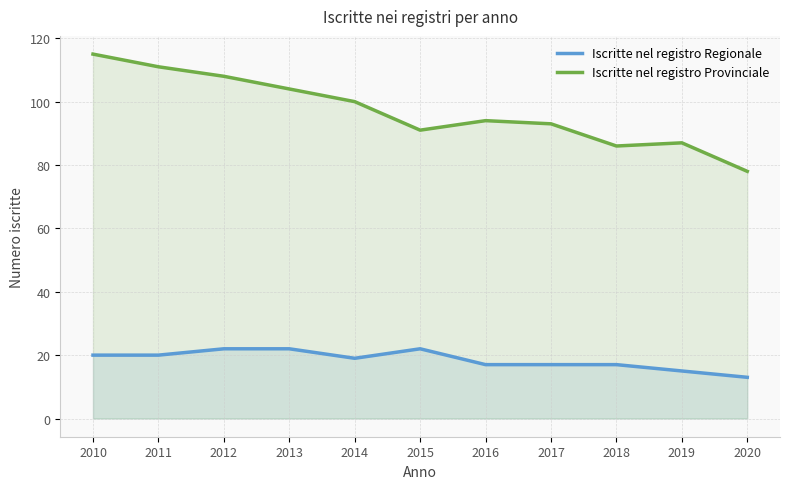

True or false: Iscritte nel registro Regionale and Iscritte nel registro Provinciale intersect in this chart.

False